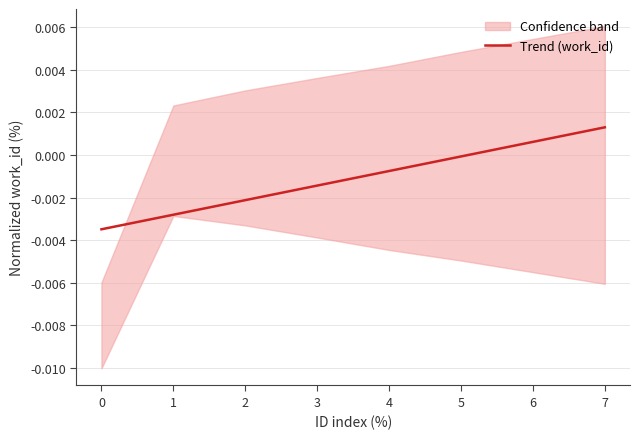

List the labels in order of value, smallest first.

0, 1, 2, 3, 4, 5, 6, 7